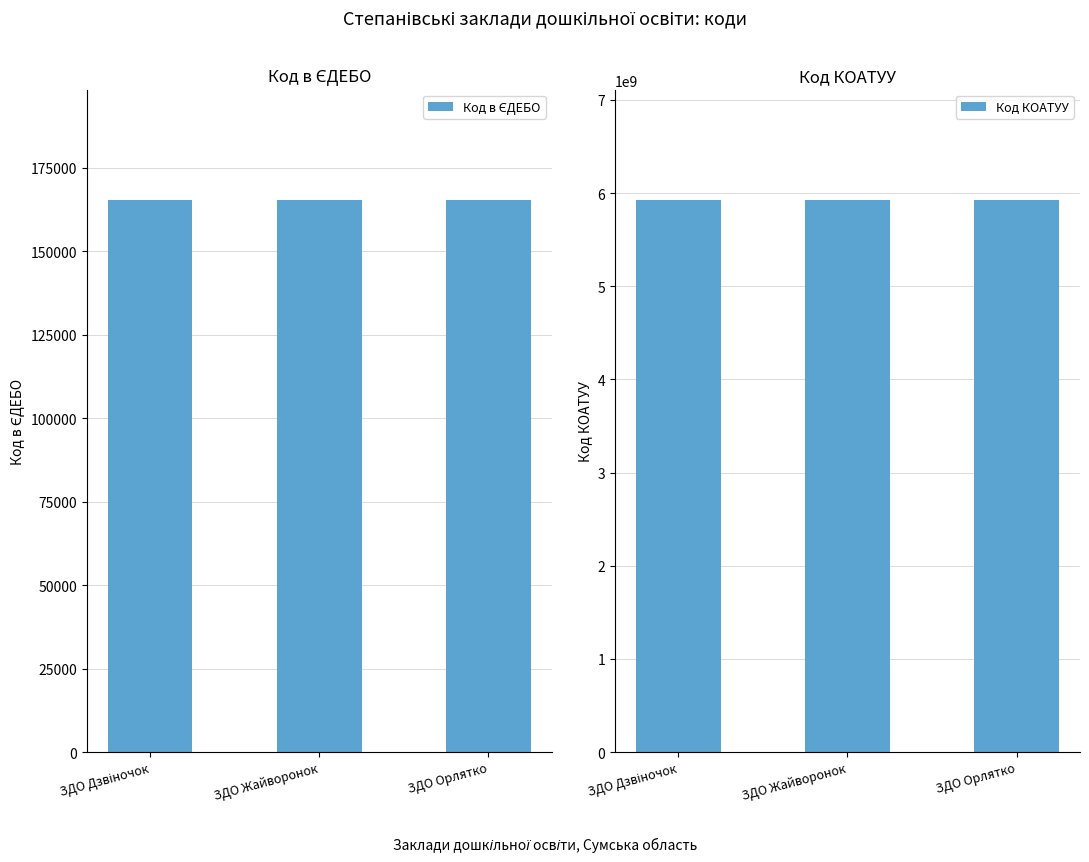

What is the label of the 3rd bar from the right?

ЗДО Дзвіночок